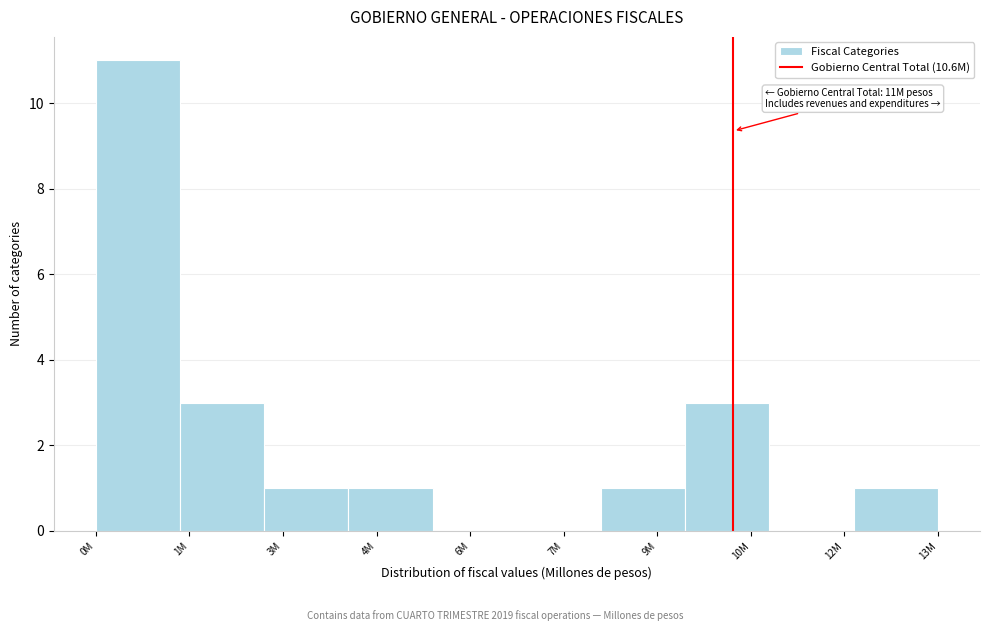

Reading left to right, transcribe all the data shown in this chart.

0M=11	1M=3	3M=1	4M=1	6M=0	7M=0	9M=1	10M=3	12M=0	13M=1